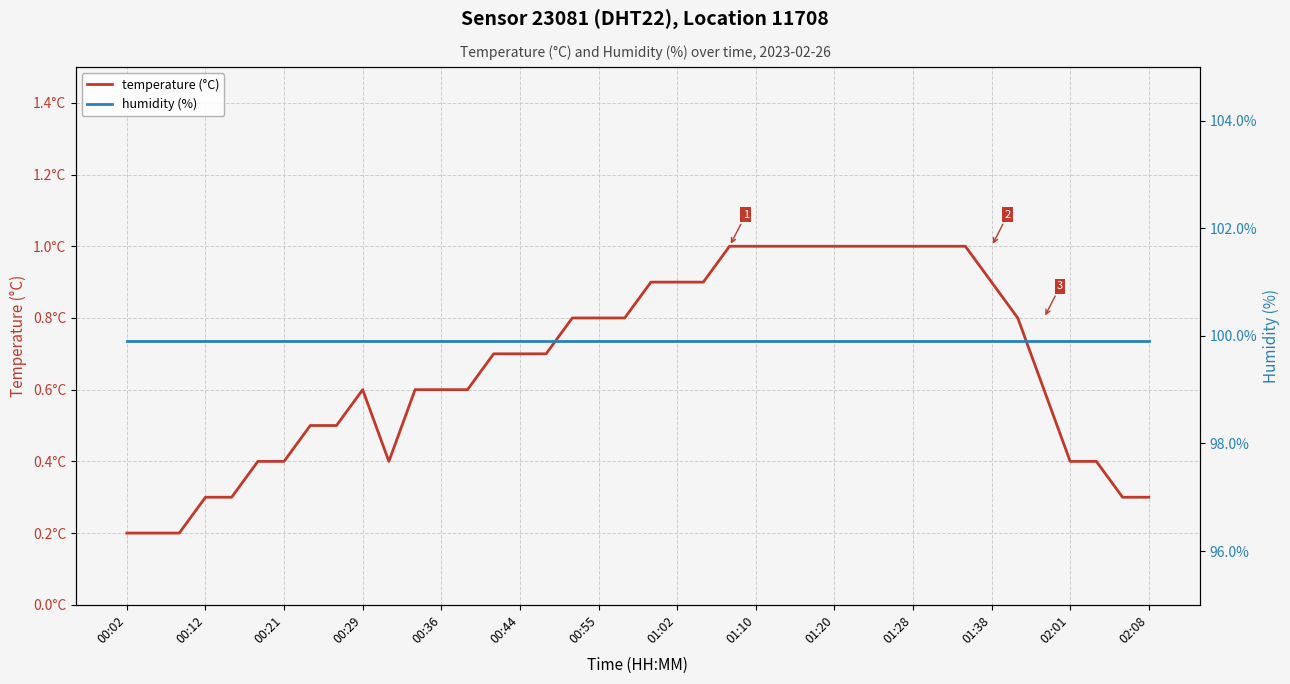

True or false: humidity (%) and temperature (°C) intersect in this chart.

False